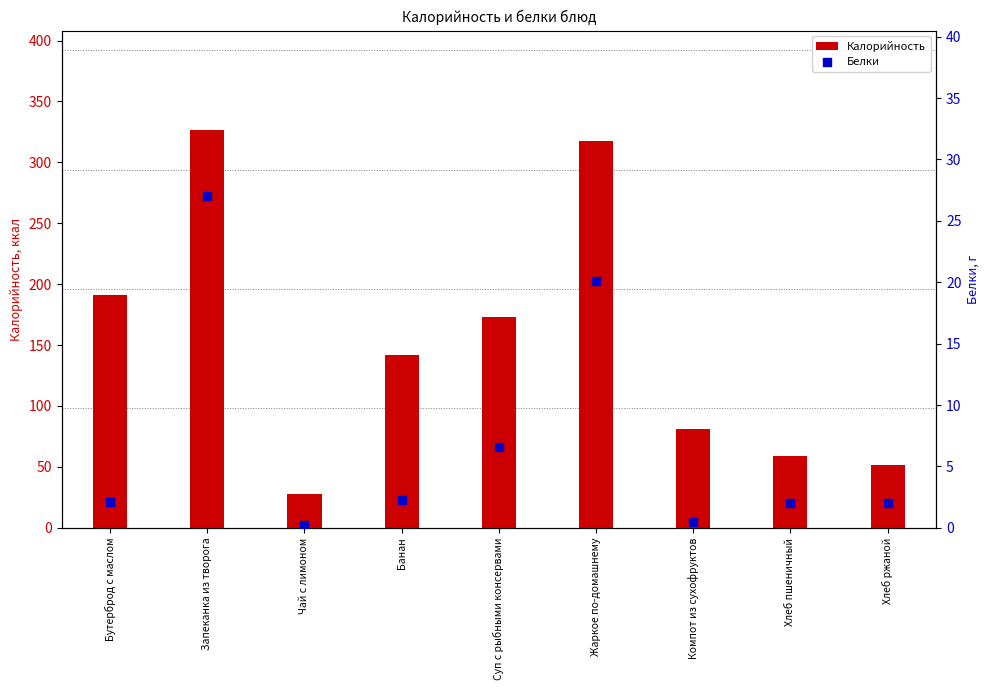

Which series has the widest spread of Y values?

Калорийность